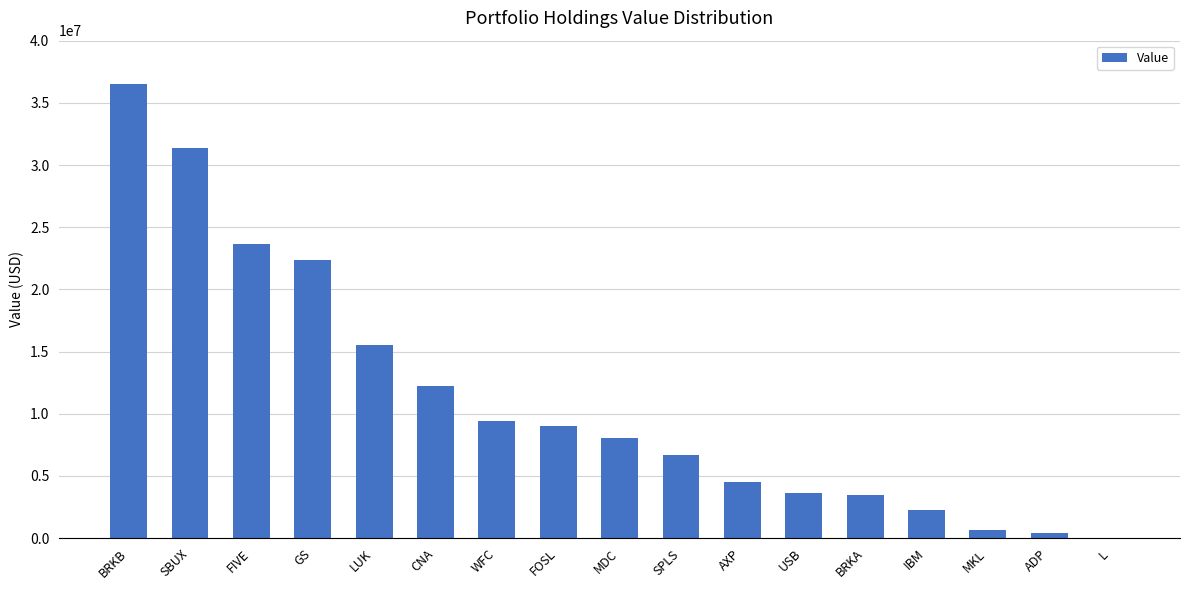

What is the maximum value shown in the chart?

36496000